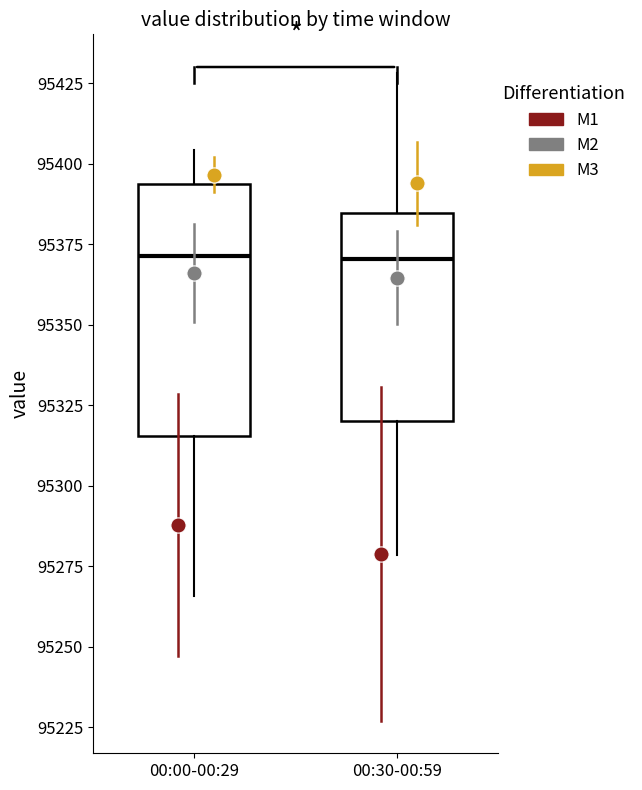

Which box is the tallest, from its lower edge to its upper edge?

00:00-00:29